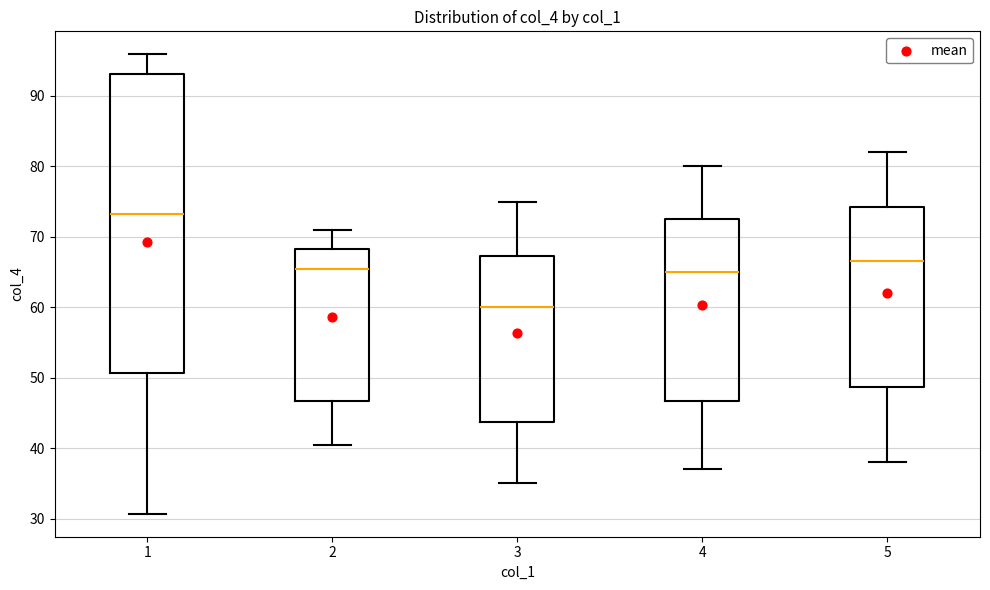

Which box has the highest median line?

1